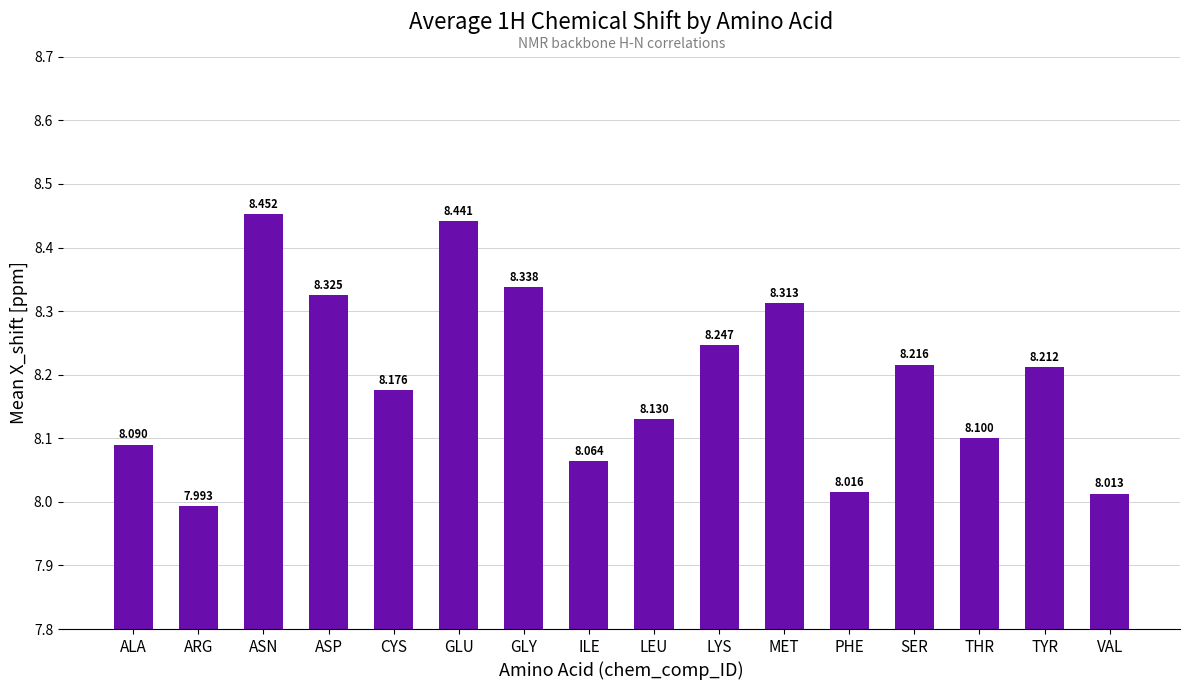

Rank the categories by value from highest to lowest.

ASN, GLU, GLY, ASP, MET, LYS, SER, TYR, CYS, LEU, THR, ALA, ILE, PHE, VAL, ARG